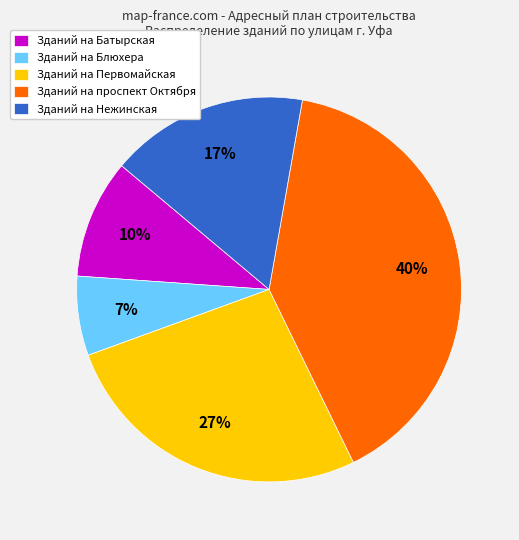

Is there a majority slice in this chart?

No